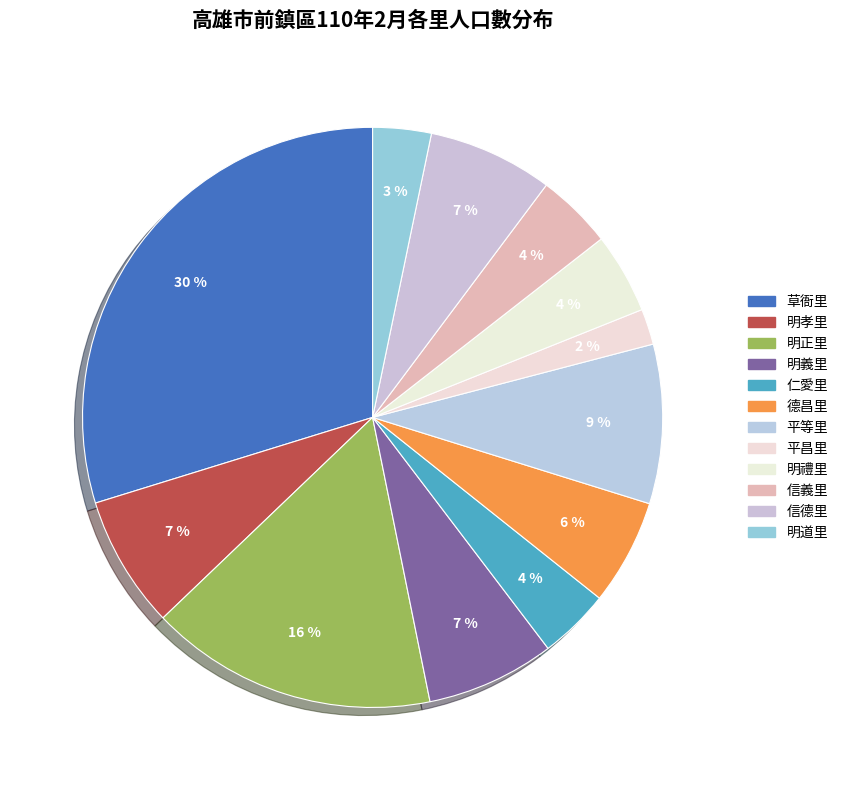

To the nearest percent, what is the combined percentage of 明道里 and 草衙里?

33%